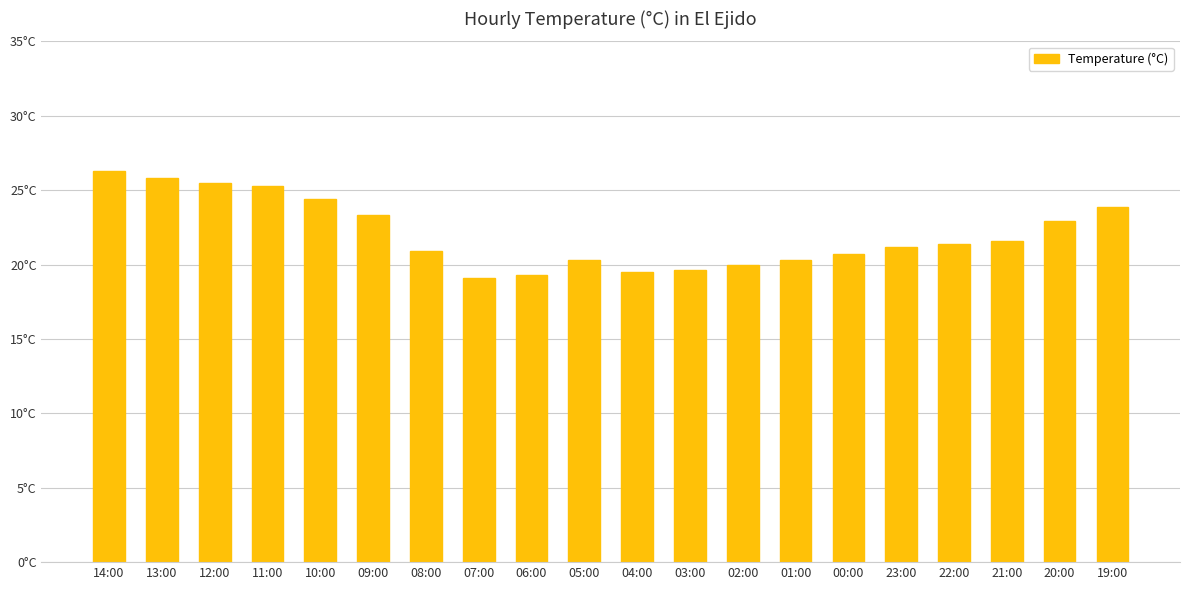

Rank the categories by value from lowest to highest.

07:00, 06:00, 04:00, 03:00, 02:00, 05:00, 01:00, 00:00, 08:00, 23:00, 22:00, 21:00, 20:00, 09:00, 19:00, 10:00, 11:00, 12:00, 13:00, 14:00